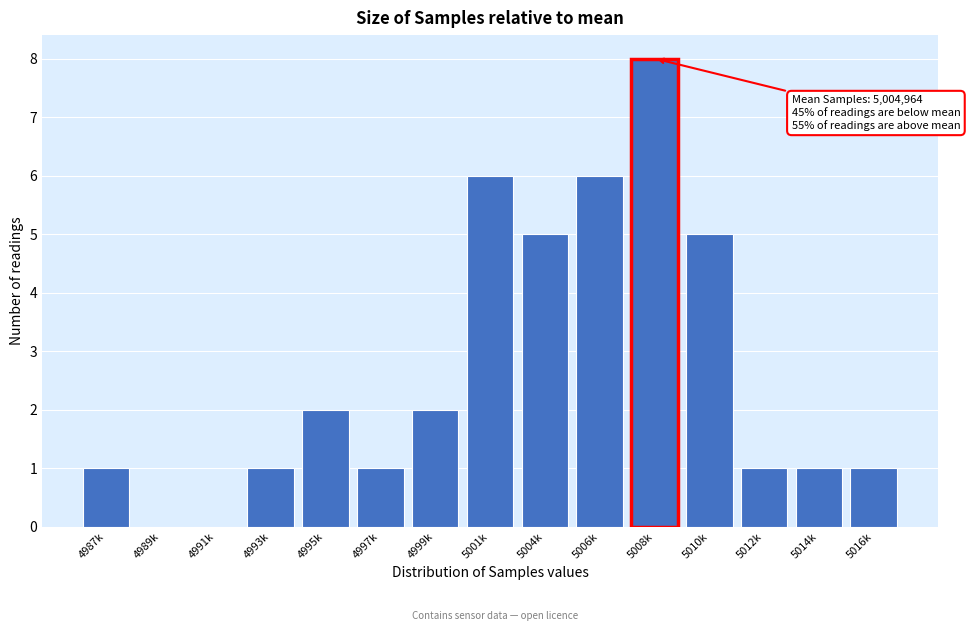

Reading right to left, transcribe all the data shown in this chart.

5016k=1	5014k=1	5012k=1	5010k=5	5008k=8	5006k=6	5004k=5	5001k=6	4999k=2	4997k=1	4995k=2	4993k=1	4991k=0	4989k=0	4987k=1